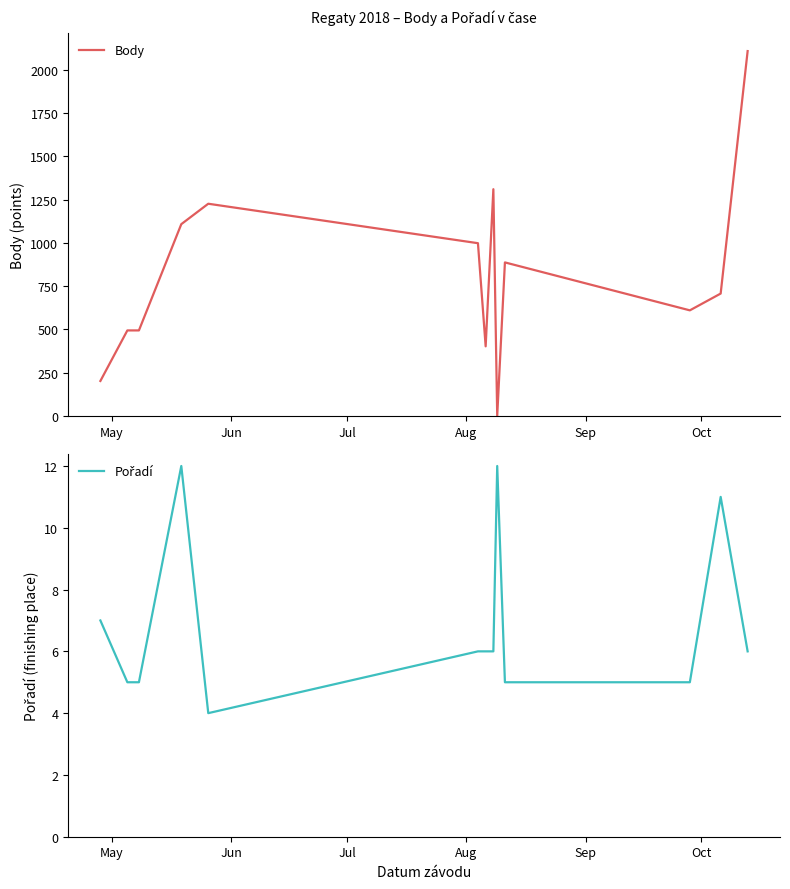

How many lines are shown in the chart?

2